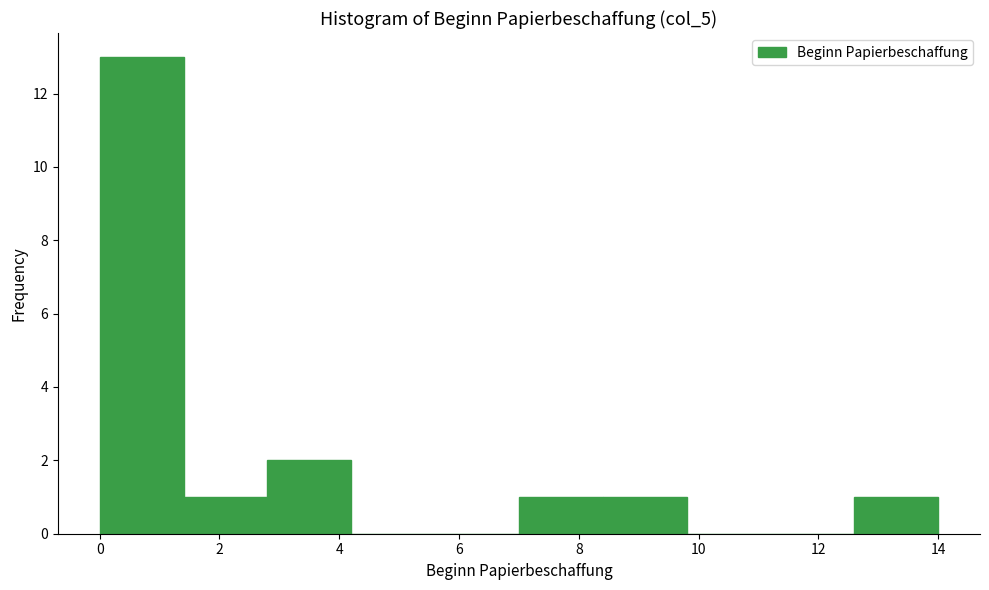

How tall is the bar that spans 0.0 to 1.4 on the x-axis? The values are not printed on the chart, so give them approximately, as read against the axis.

13